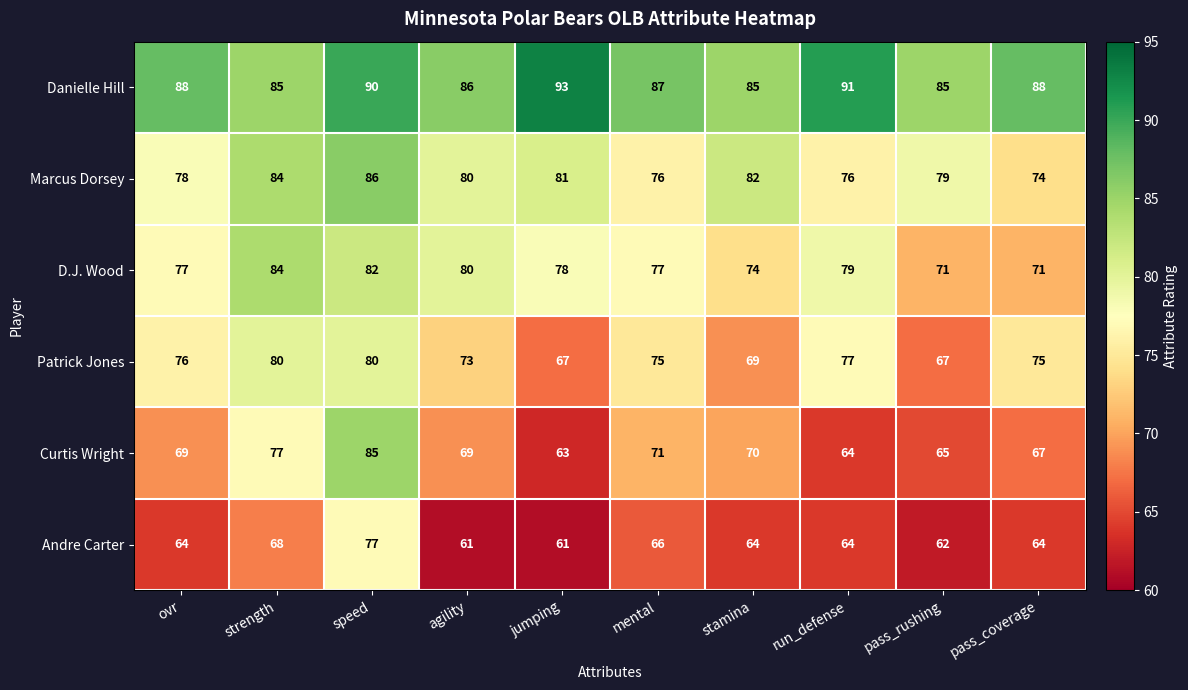

At how many categories does at least one series exceed 65?

10